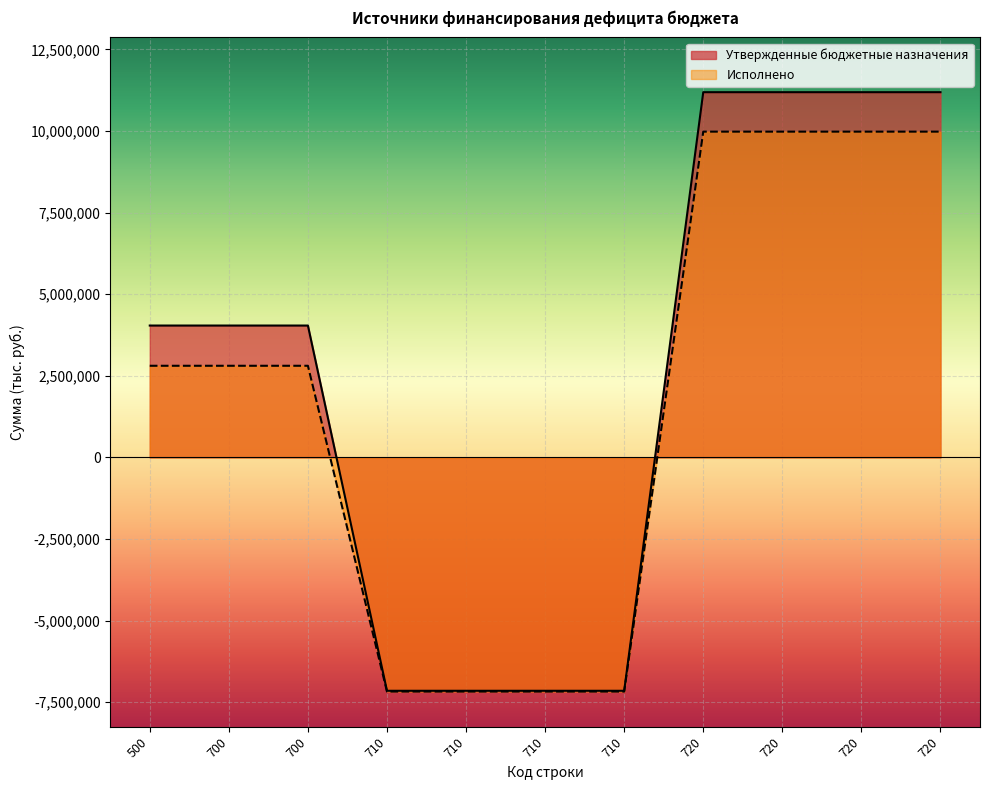

How many values in Исполнено are above zero?

7